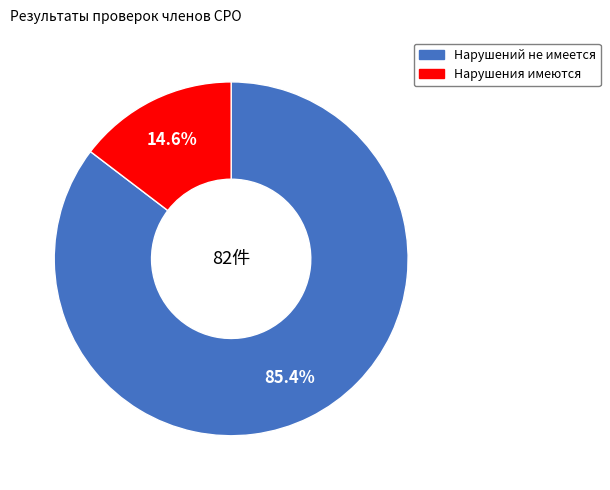

Rank the categories by value from lowest to highest.

Нарушения имеются, Нарушений не имеется